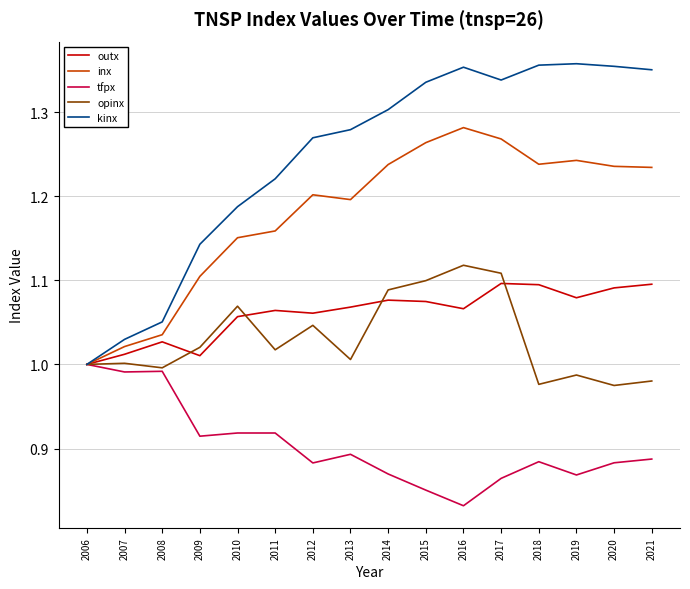

What is the sum of all tfpx values?

14.5